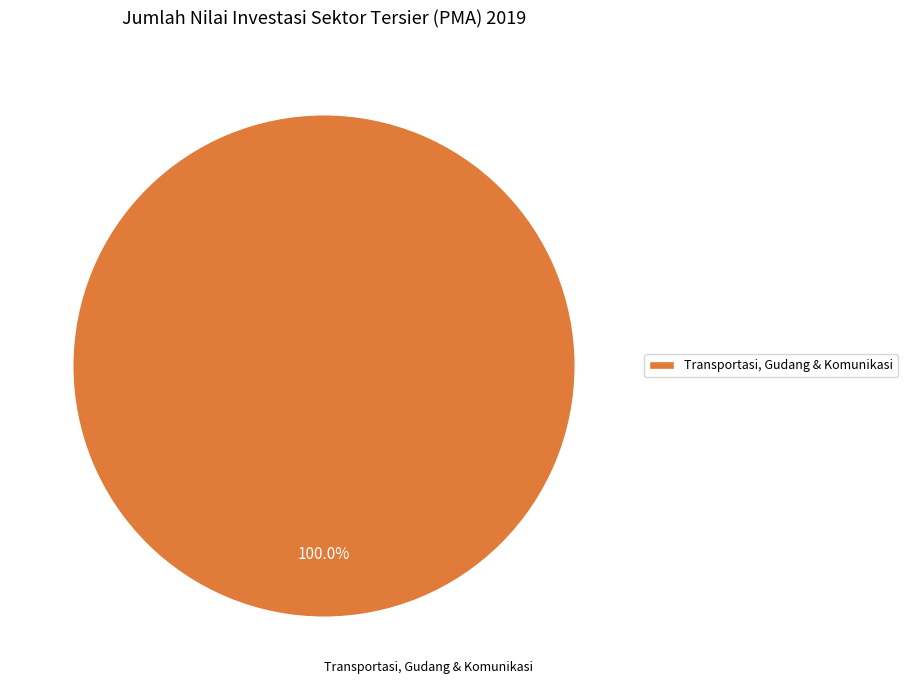

Rank the categories by value from highest to lowest.

Transportasi, Gudang & Komunikasi